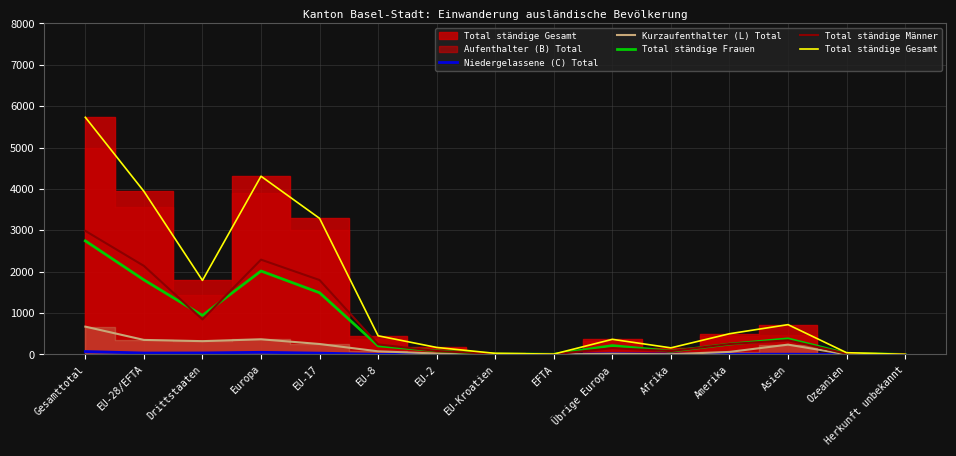

Is this an area chart (filled region under the line)?

No